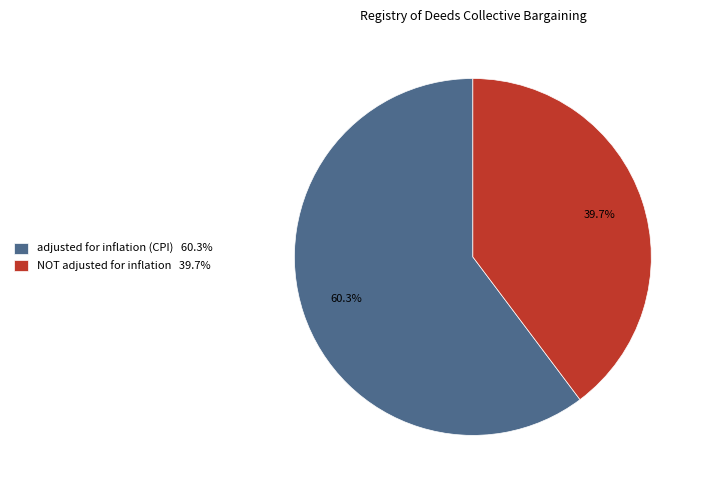

Count the number of slices in the pie.

2